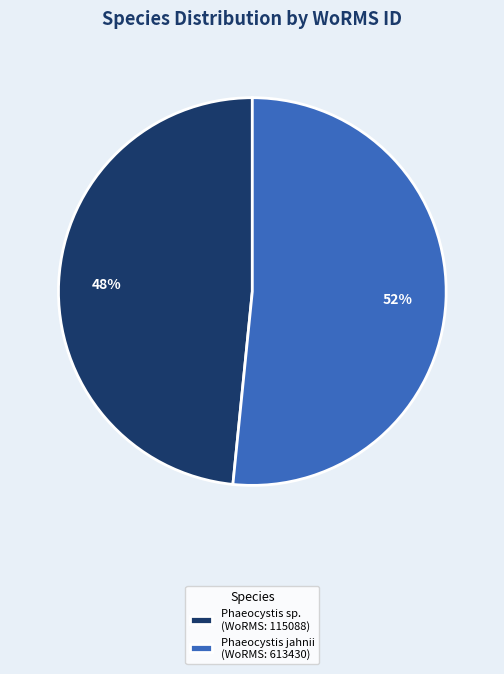

Between Phaeocystis jahnii (WoRMS: 613430) and Phaeocystis sp. (WoRMS: 115088), which is larger?

Phaeocystis jahnii (WoRMS: 613430)